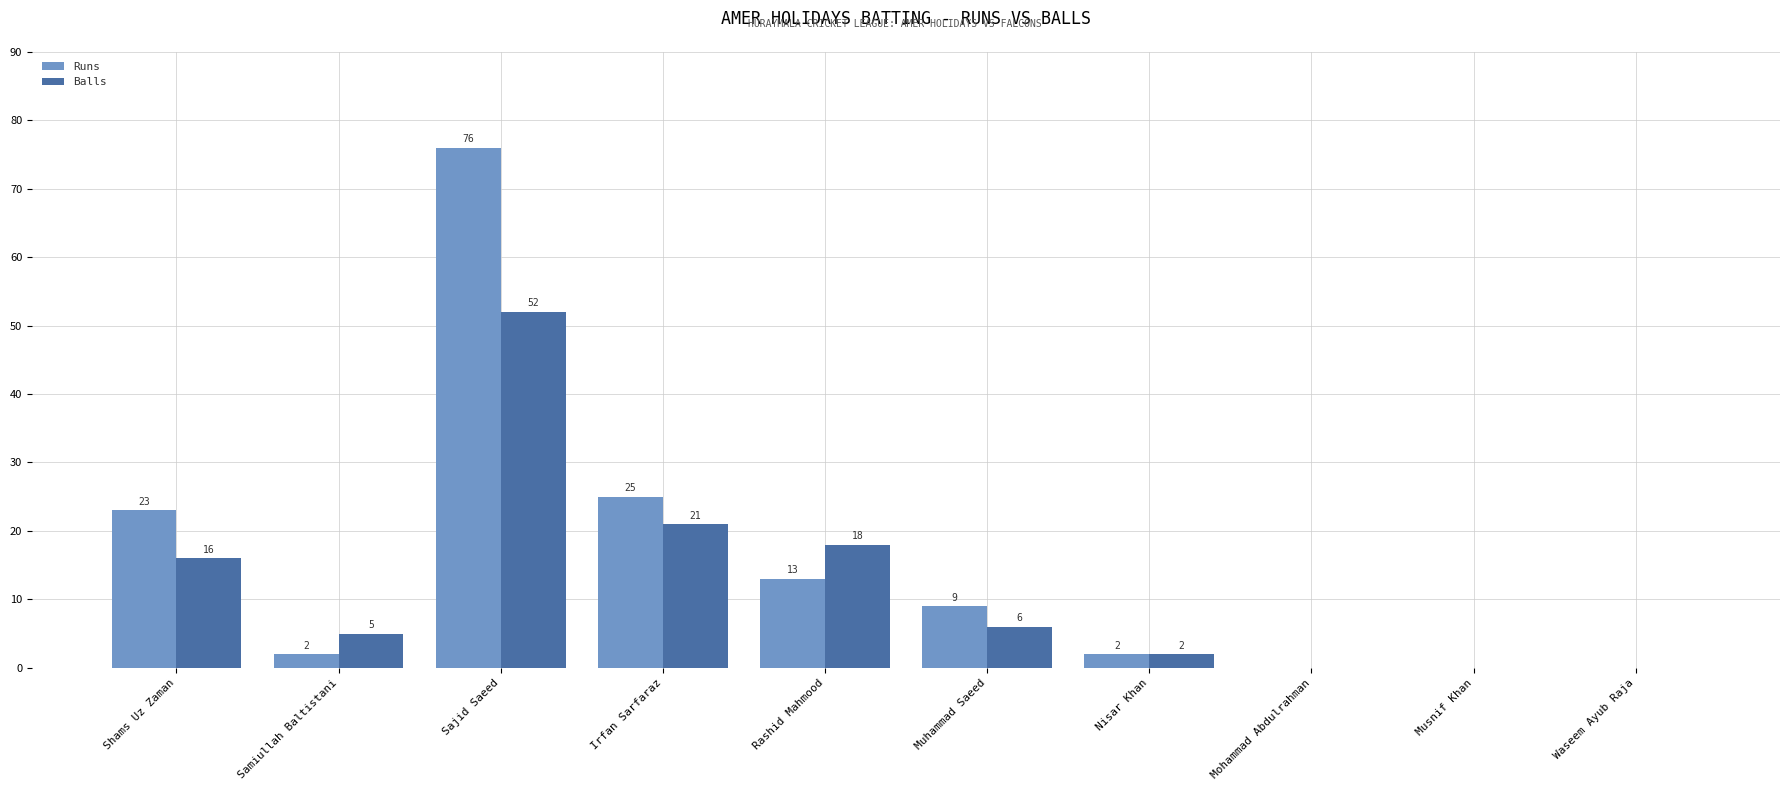

Is it true that Runs equals 38 at Irfan Sarfaraz?

False